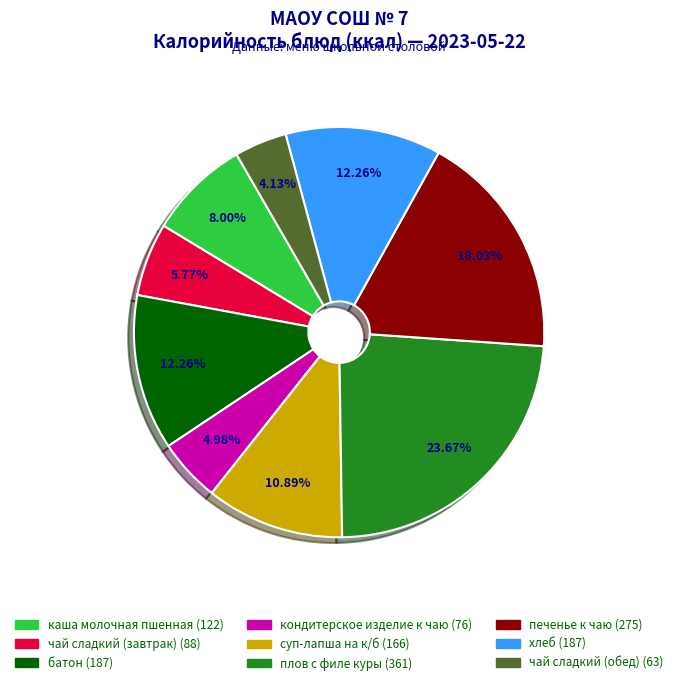

Is суп-лапша на к/б the majority of the pie?

No